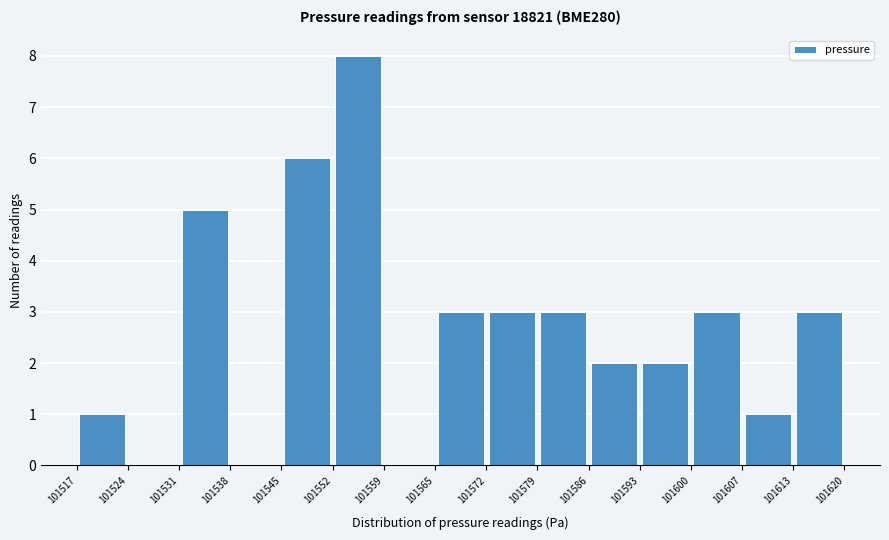

Over which range of the x-axis is the bar tallest?

101552 to 101559